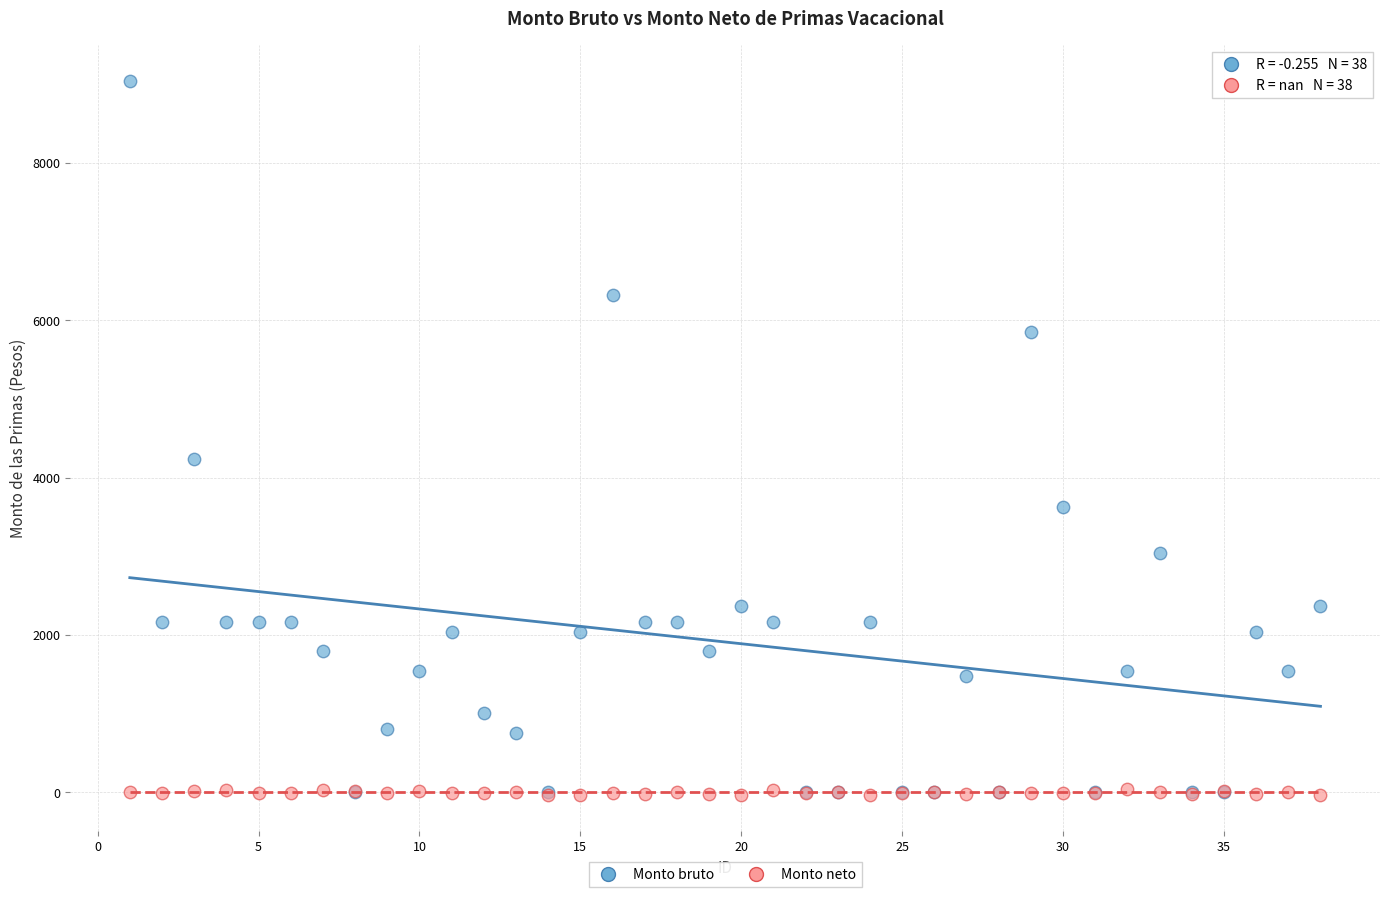

Across all series, what Y value is closest to 4499?

4240.9